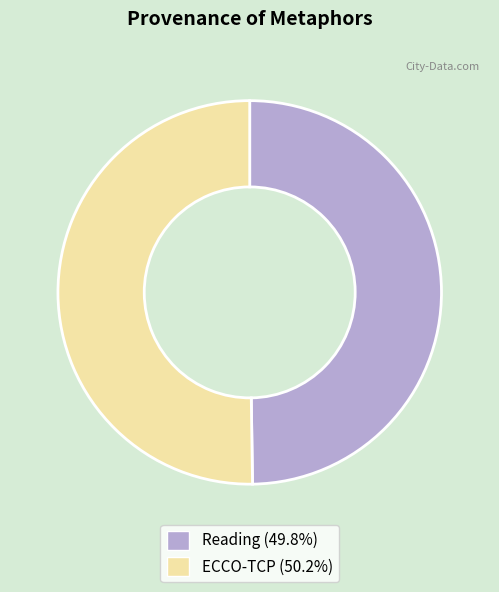

Do Reading and ECCO-TCP together represent more than half of the pie?

Yes